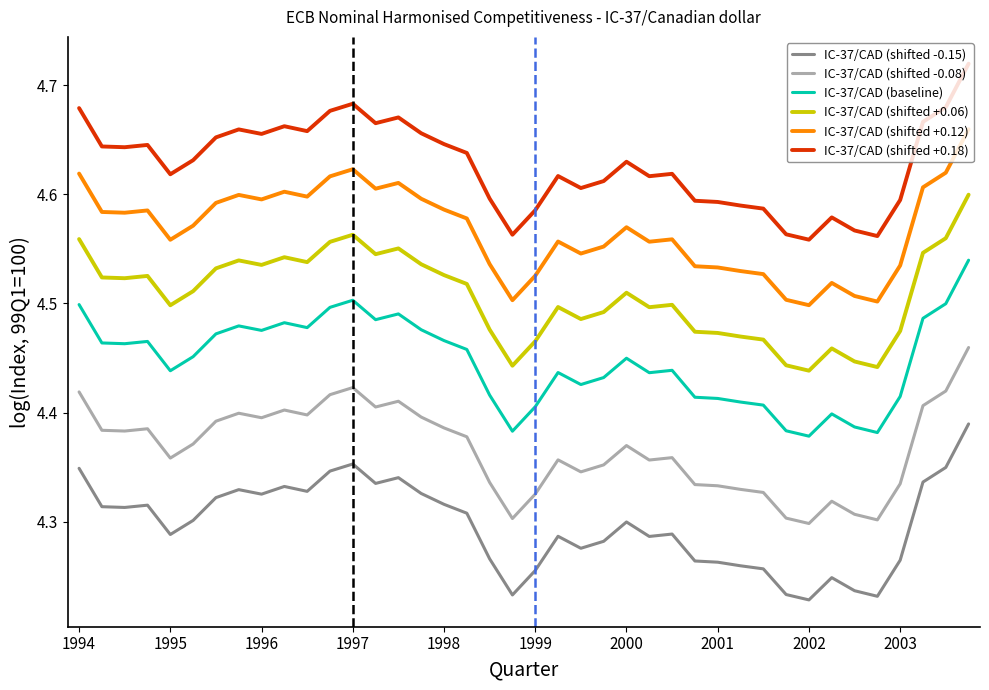

In IC-37/CAD (shifted +0.18), how many points are higher than both neighbors (excluding endpoints)?

9